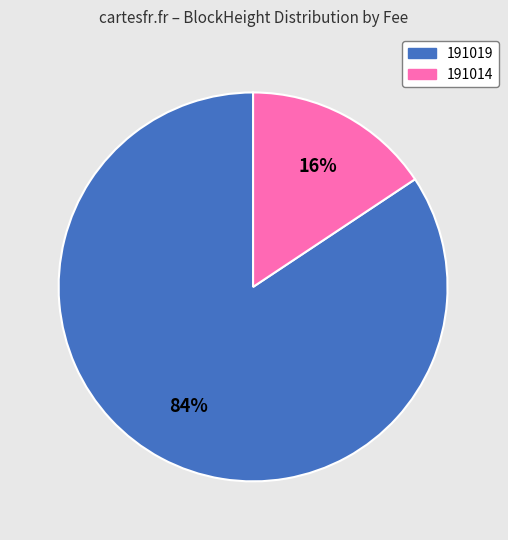

Is there a majority slice in this chart?

Yes